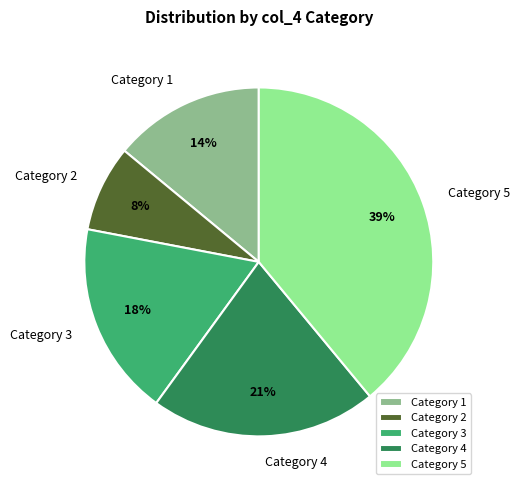

Is the sum of Category 5 and Category 2 greater than half?

No